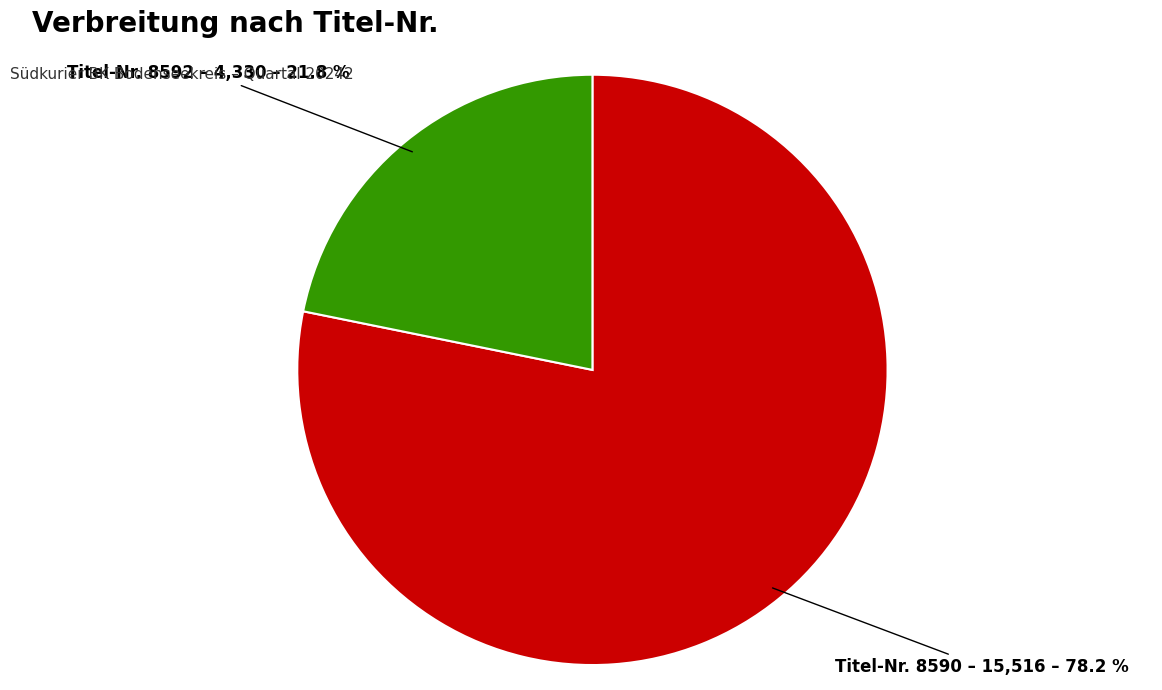

Rank the categories by value from highest to lowest.

Titel-Nr. 8590 – 15,516 – 78.2 %, Titel-Nr. 8592 – 4,330 – 21.8 %